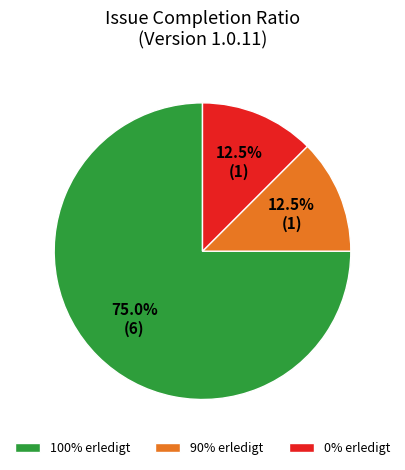

What is the ratio of the value at 0% erledigt to the value at 90% erledigt?

1.0